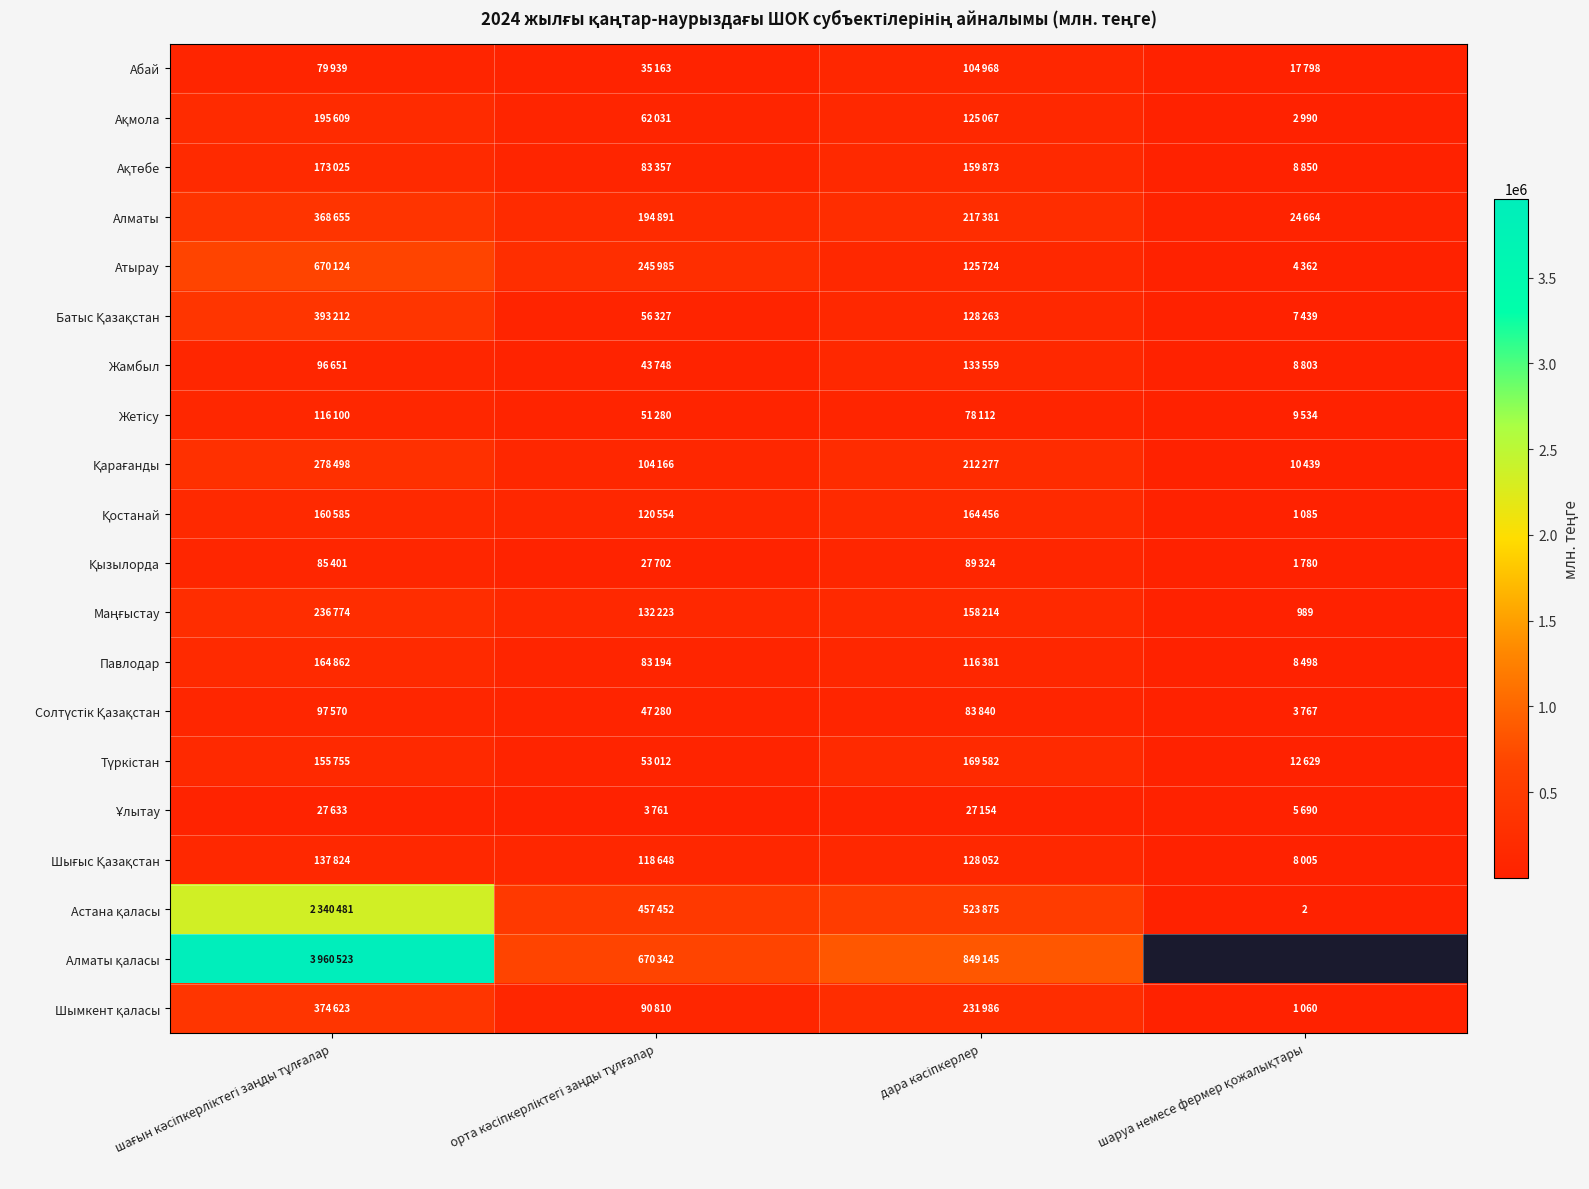

Where does the Қызылорда series first go above 85401?

дара кәсіпкерлер